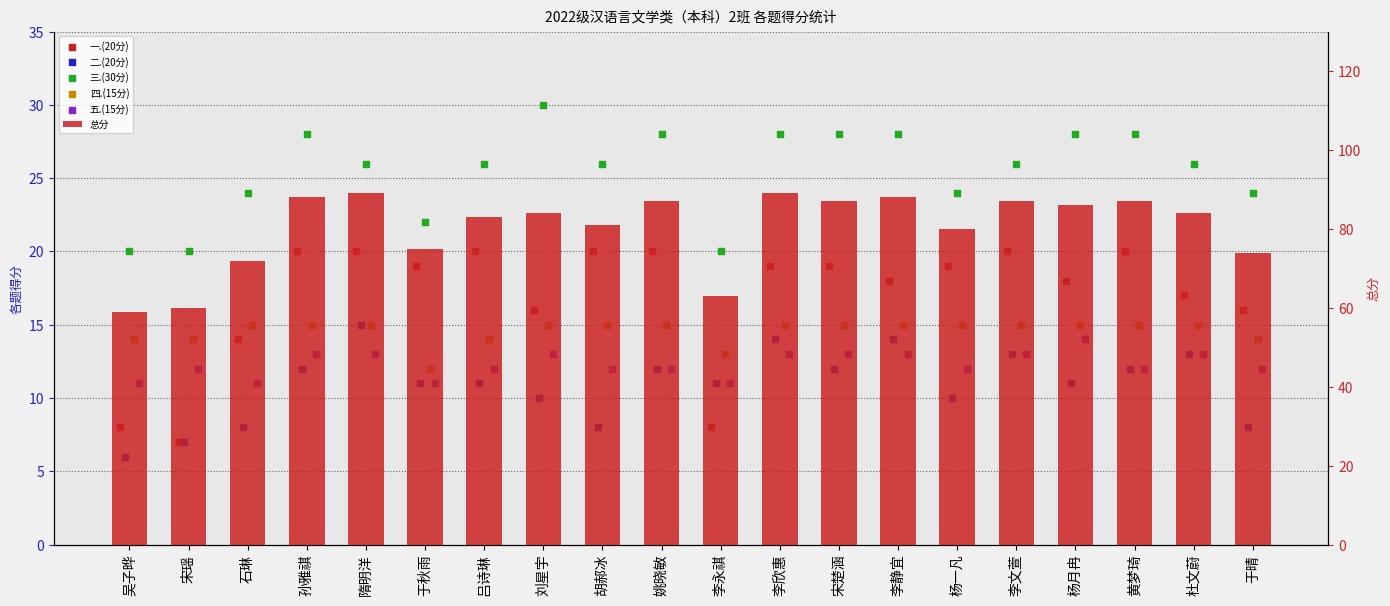

Which series has the largest total across all categories?

总分